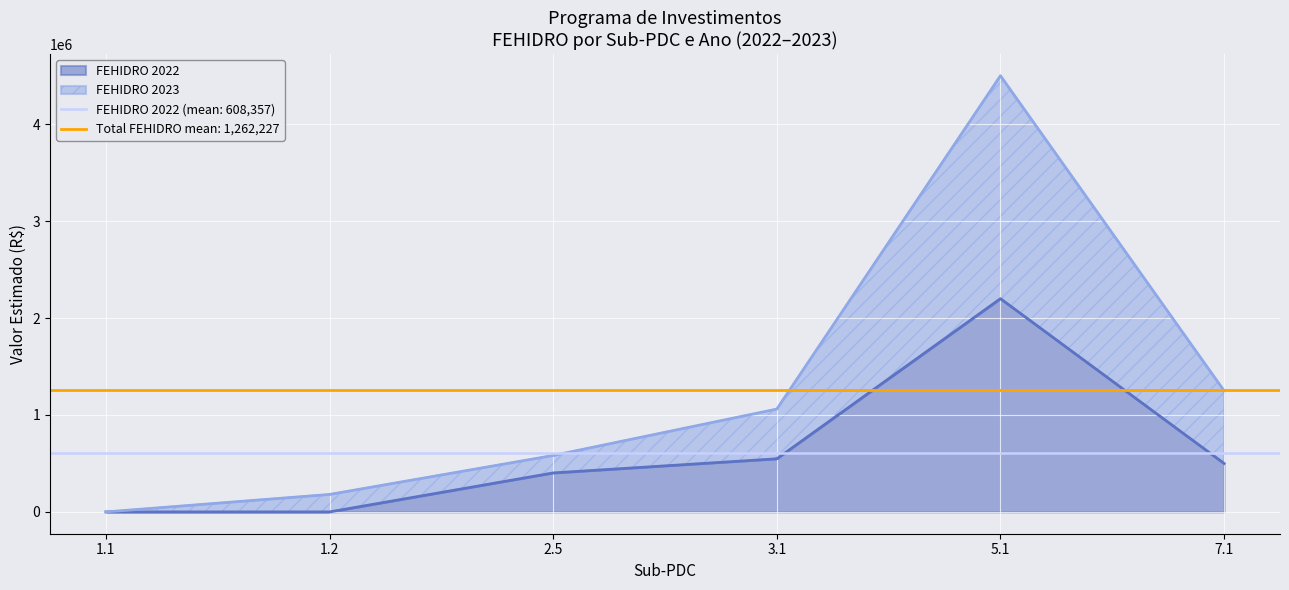

The value of FEHIDRO 2022 at 2.5 is 402140.7. True or false?

True